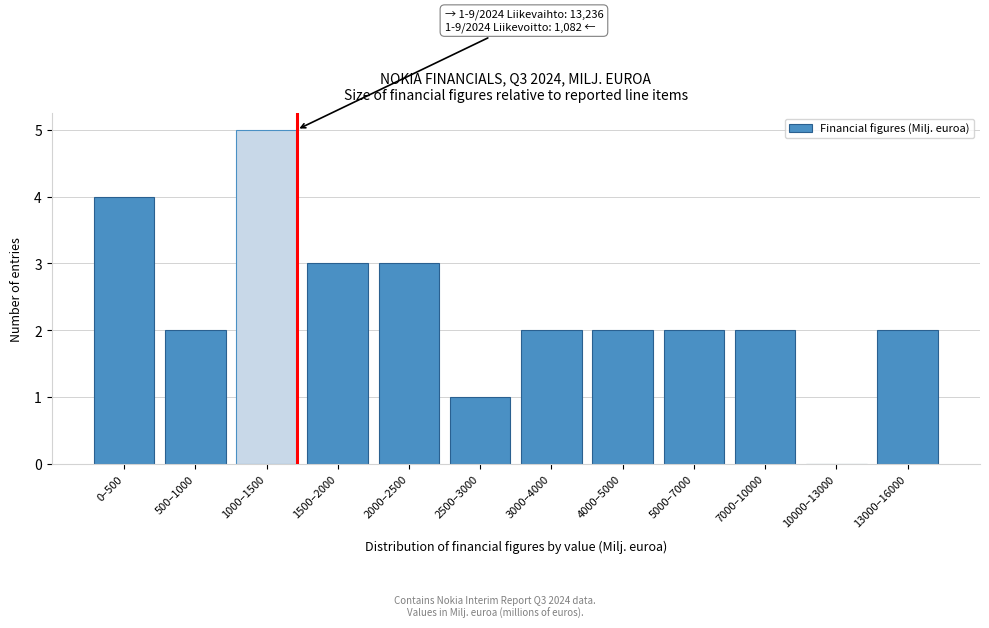

Reading right to left, list all the values displayed in this chart.

13000–16000=2	10000–13000=0	7000–10000=2	5000–7000=2	4000–5000=2	3000–4000=2	2500–3000=1	2000–2500=3	1500–2000=3	1000–1500=5	500–1000=2	0–500=4